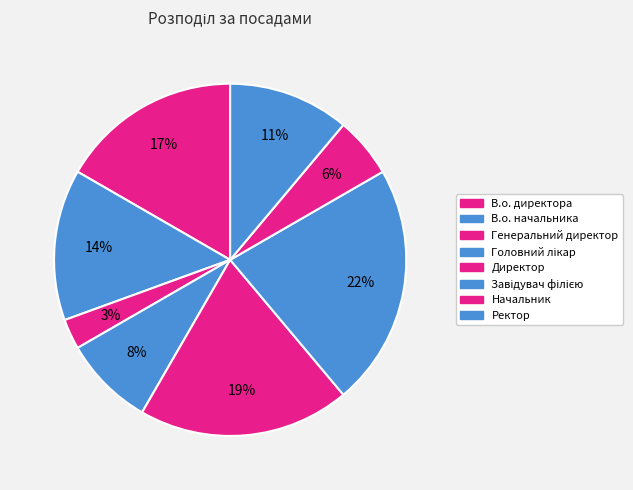

To the nearest percent, what is the difference between the largest and smallest slice percentages?

19%